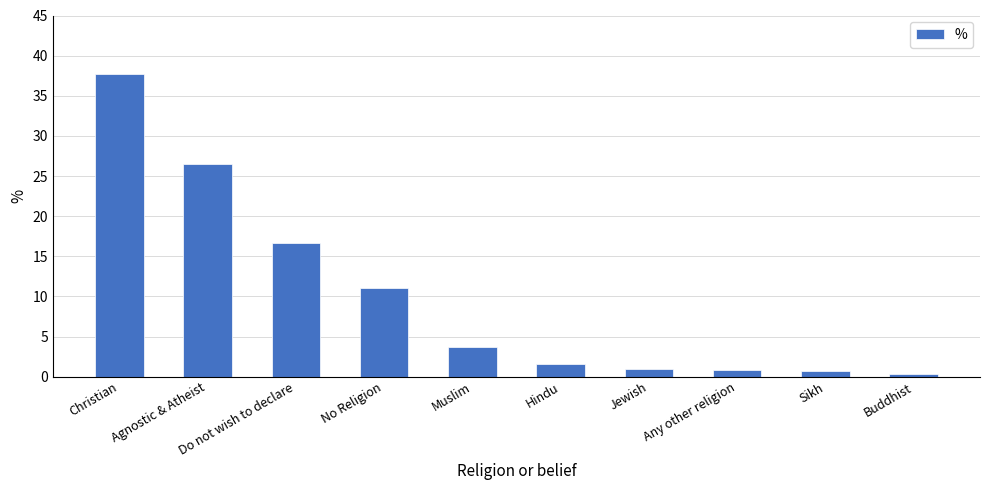

What is the average value?

10.0